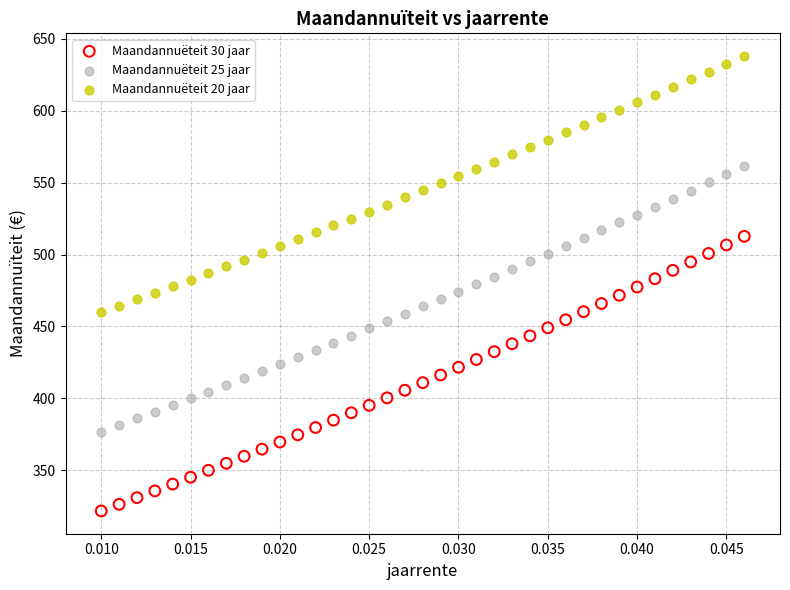

Across all data points, what is the range of Y values (max minus min)?

316.4